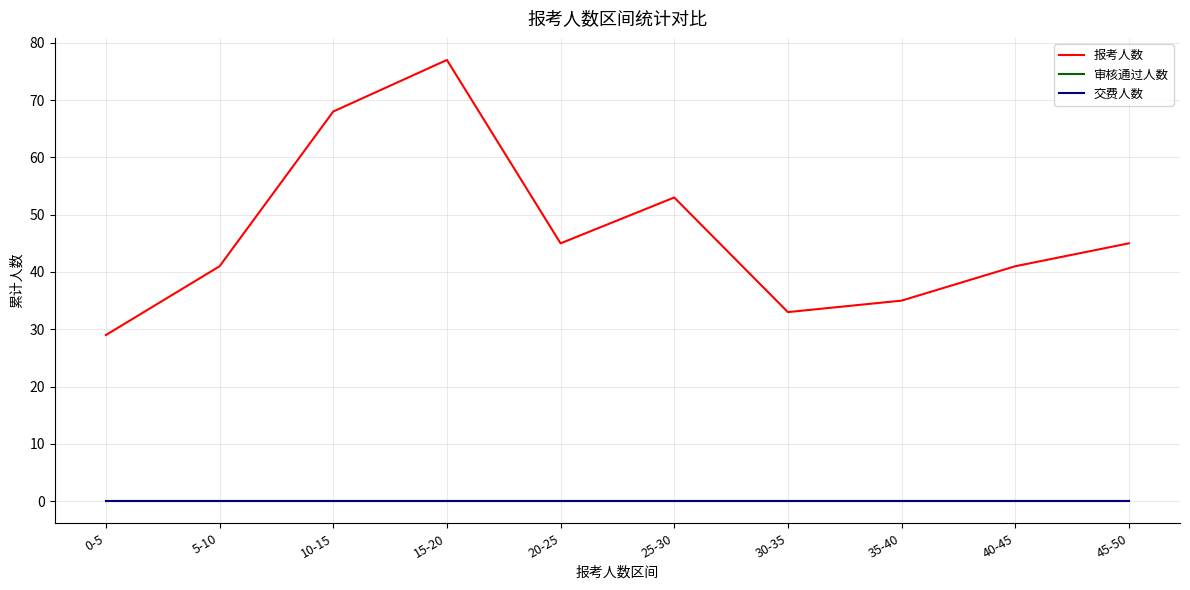

Is the value of 报考人数 at 5-10 greater than the value of 交费人数 at 15-20?

Yes